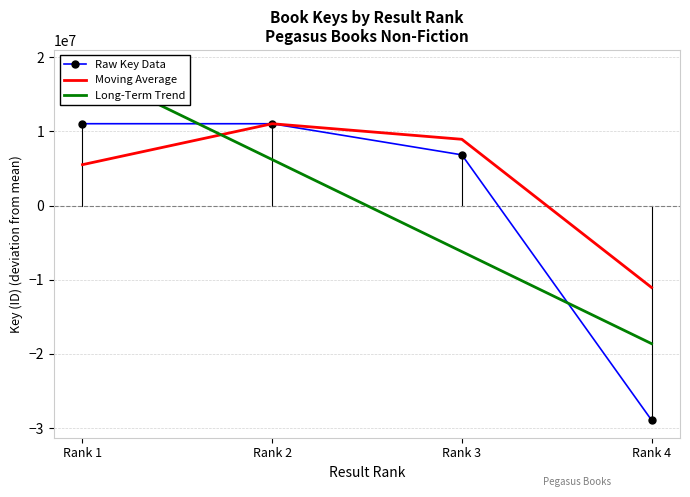

What is the highest value of the Moving Average series?

11040185.5